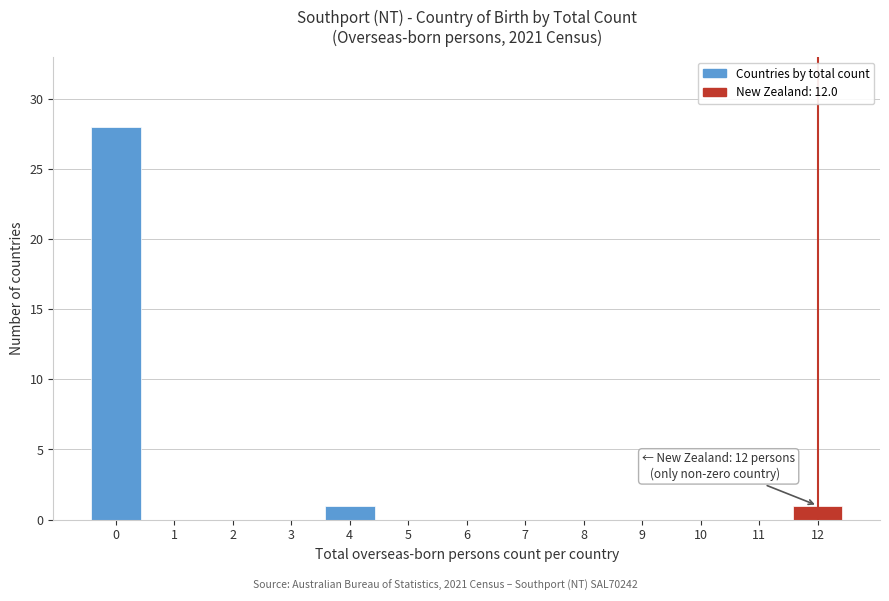

Reading right to left, extract all data points from this chart.

12=1	11=0	10=0	9=0	8=0	7=0	6=0	5=0	4=1	3=0	2=0	1=0	0=28